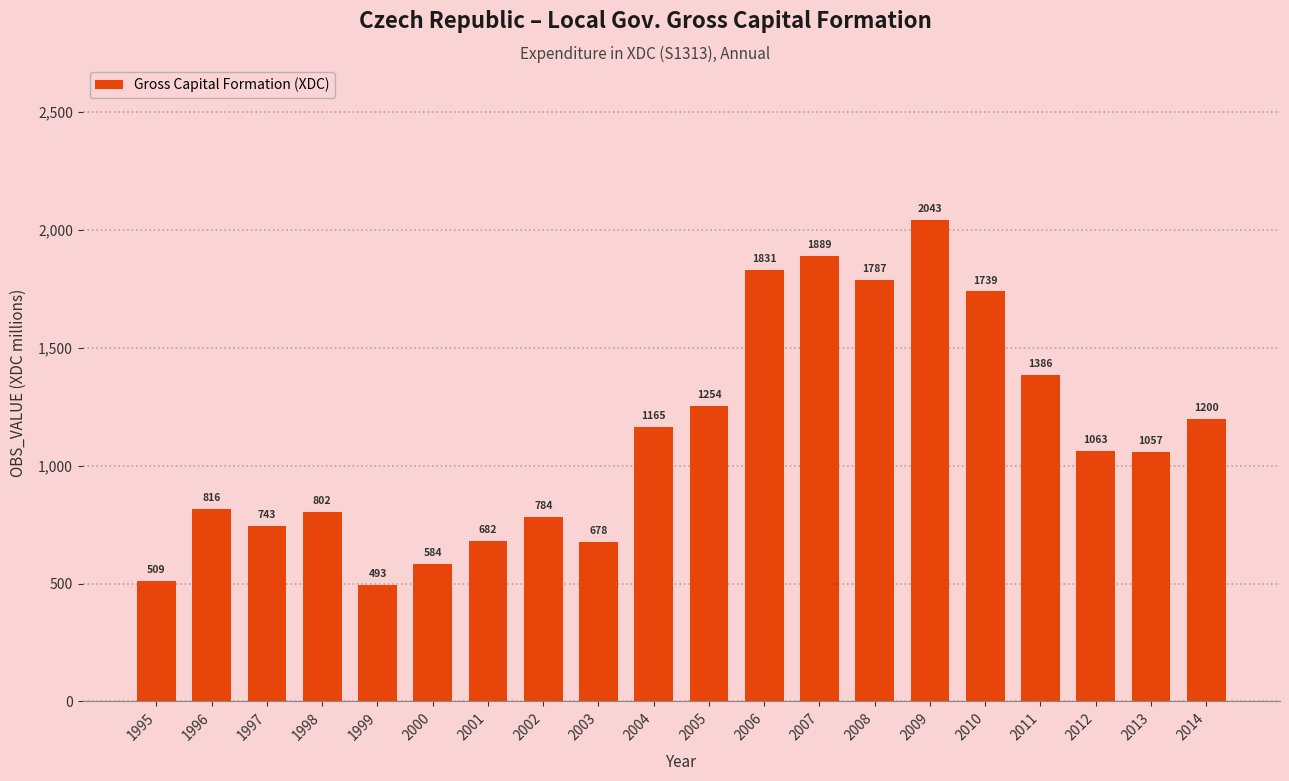

Are the bars grouped side by side (vs. stacked)?

No